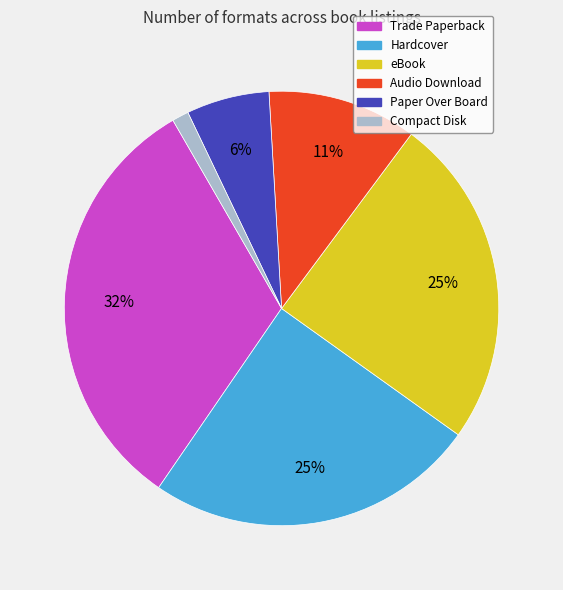

Which category has the biggest portion of the pie?

Trade Paperback